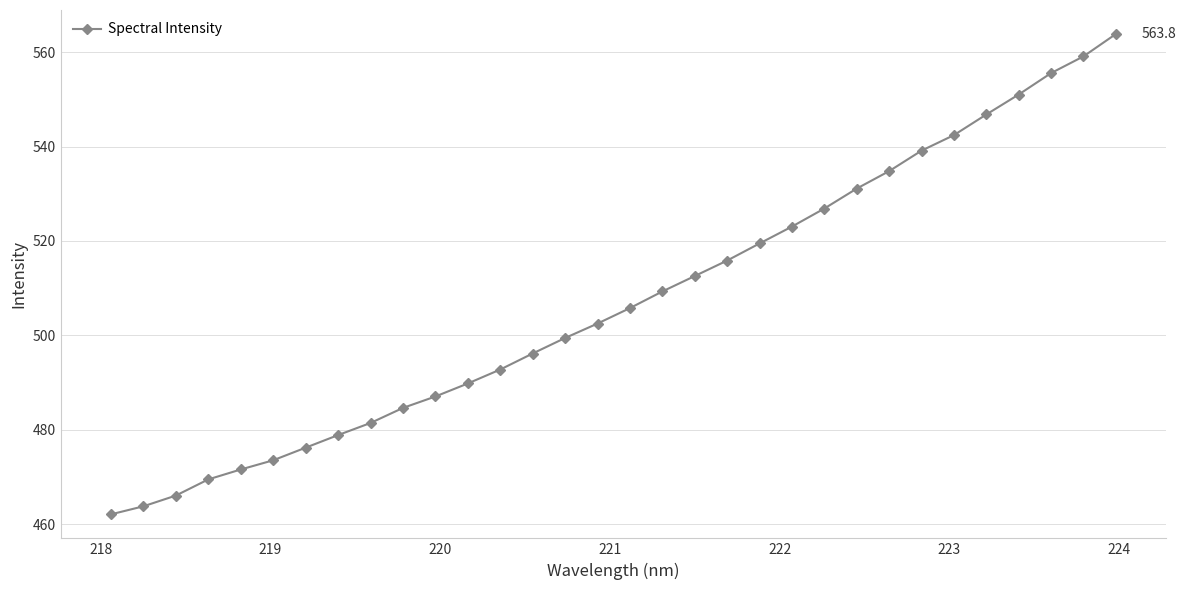

What is the value of the 10th point from the left?

484.6